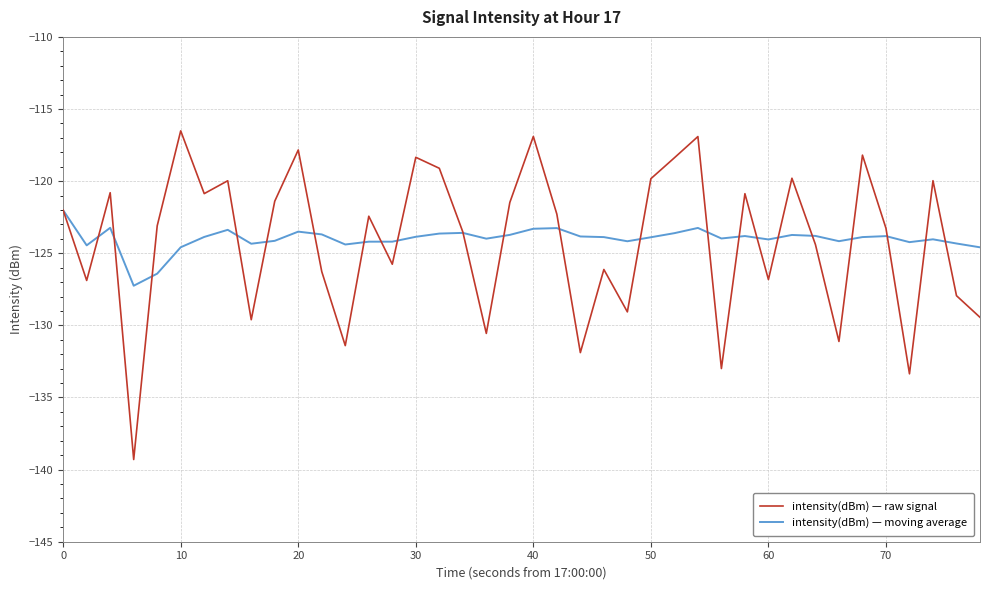

What is the lowest value of the intensity(dBm) — moving average series?

-127.3